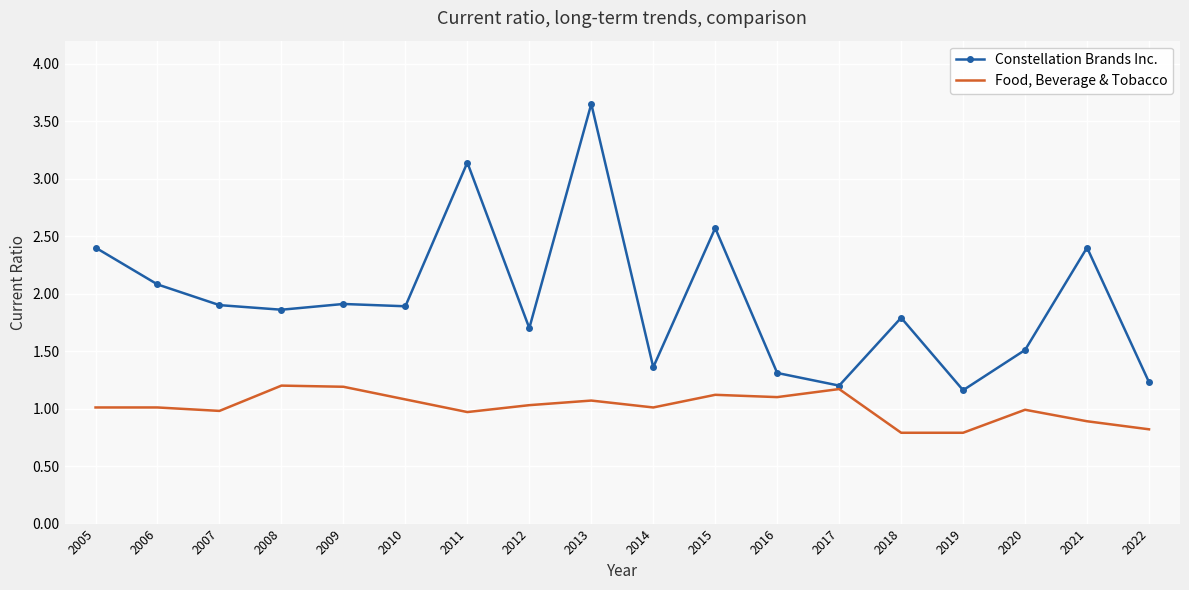

The Food, Beverage & Tobacco series shows 0.7 at 2005. True or false?

False